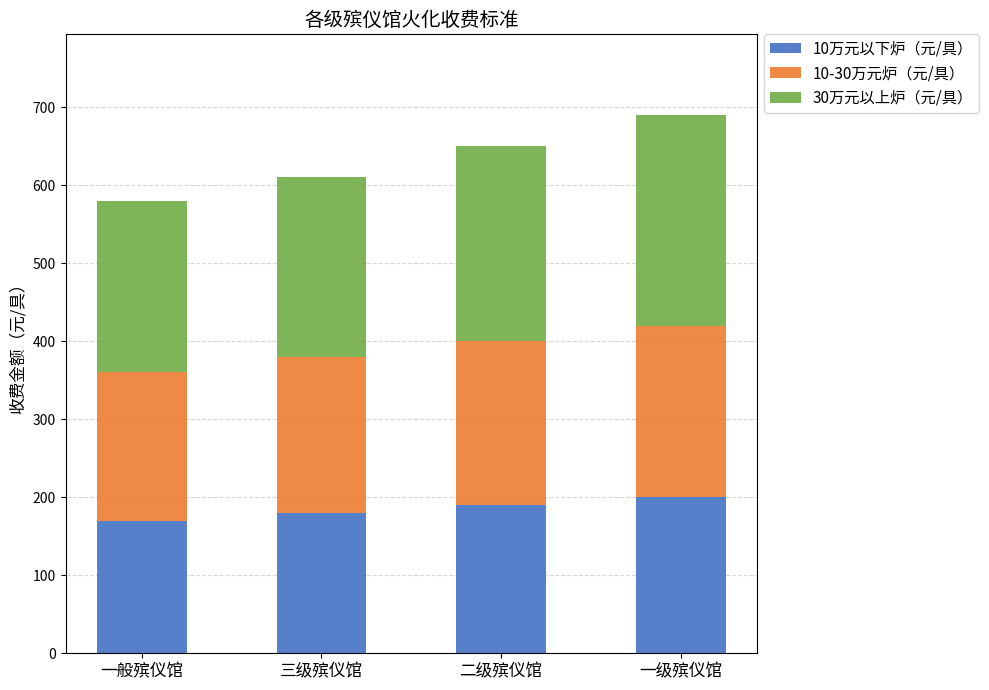

What is the sum of all 10万元以下炉（元/具） values?

740